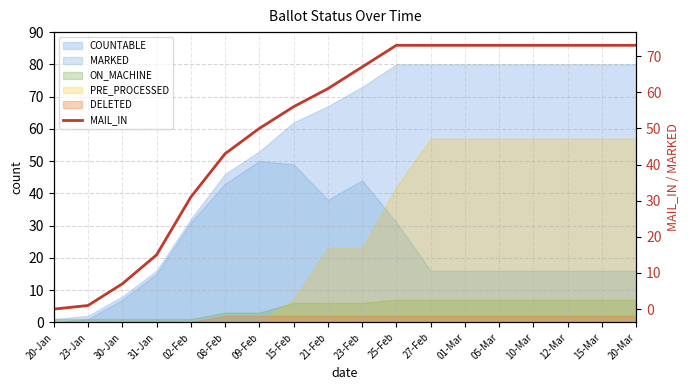

List the labels in order of value, smallest first.

20-Jan, 23-Jan, 30-Jan, 31-Jan, 02-Feb, 08-Feb, 09-Feb, 15-Feb, 21-Feb, 23-Feb, 25-Feb, 27-Feb, 01-Mar, 05-Mar, 10-Mar, 12-Mar, 15-Mar, 20-Mar